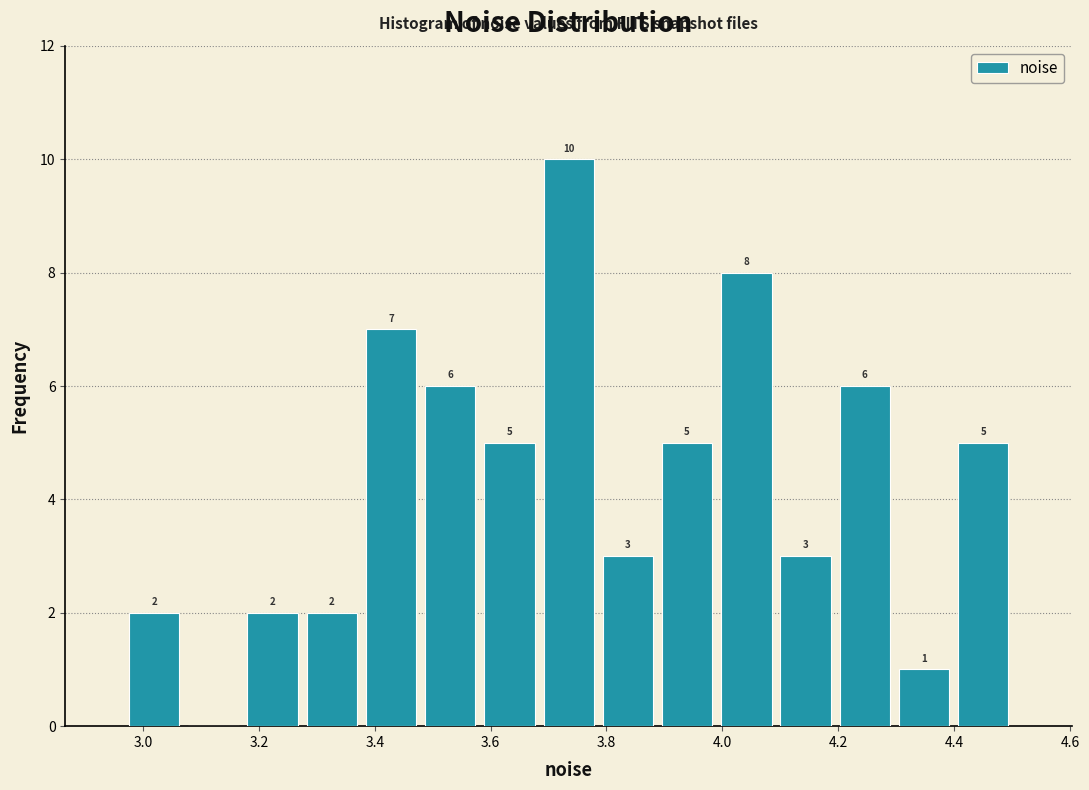

Over which range of the x-axis is the bar tallest?

3.68 to 3.78